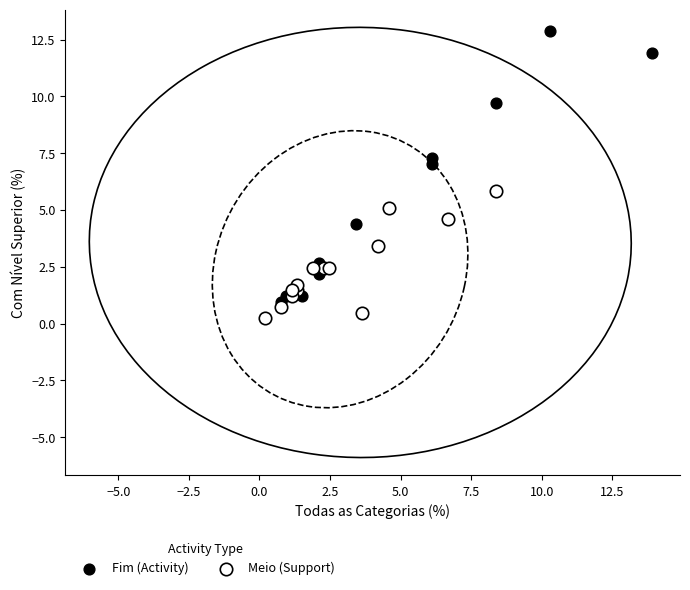

Which series has the widest spread of Y values?

Fim (Activity)